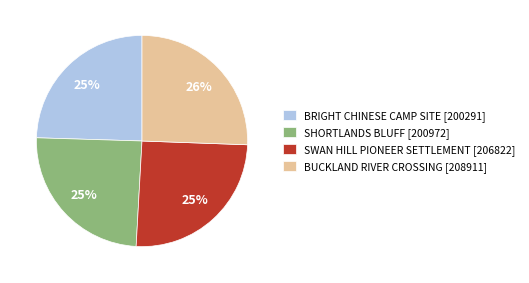

Is it true that SHORTLANDS BLUFF is 39% of the pie?

False